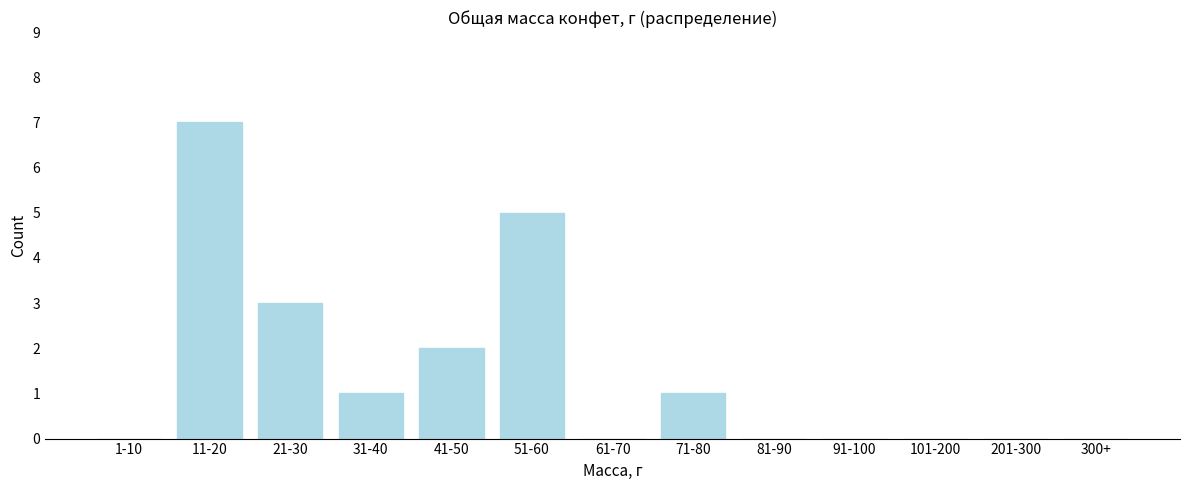

Reading left to right, transcribe all the data shown in this chart.

1-10=0	11-20=7	21-30=3	31-40=1	41-50=2	51-60=5	61-70=0	71-80=1	81-90=0	91-100=0	101-200=0	201-300=0	300+=0